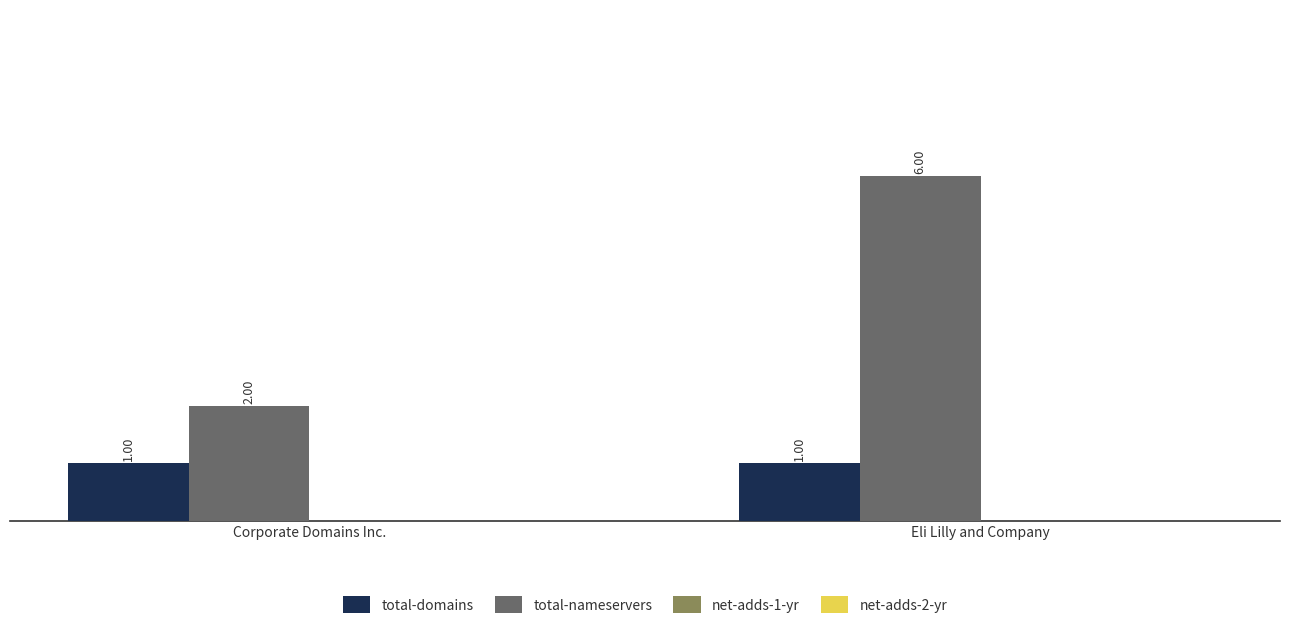

At which category is the sum across all series the highest?

Eli Lilly and Company